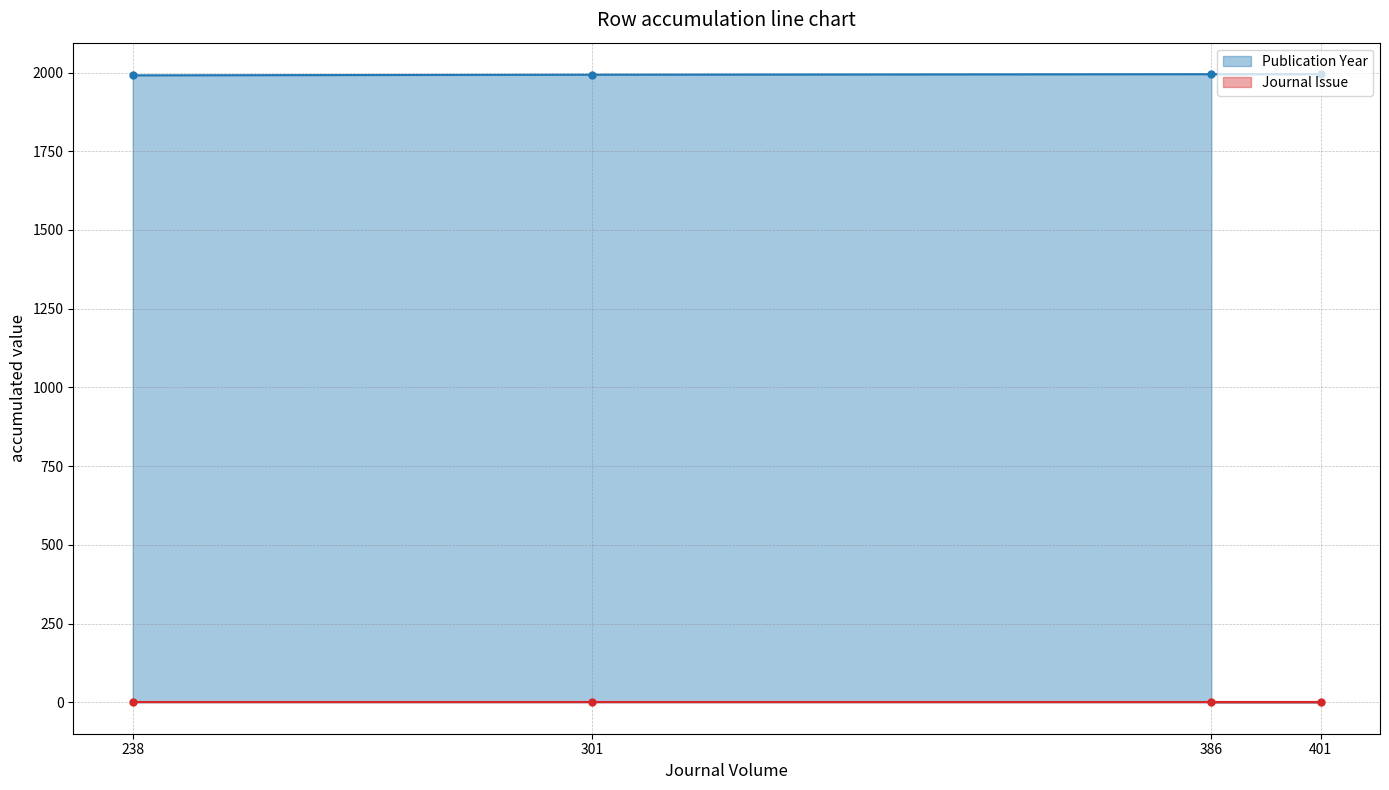

True or false: Publication Year and Journal Issue intersect in this chart.

False